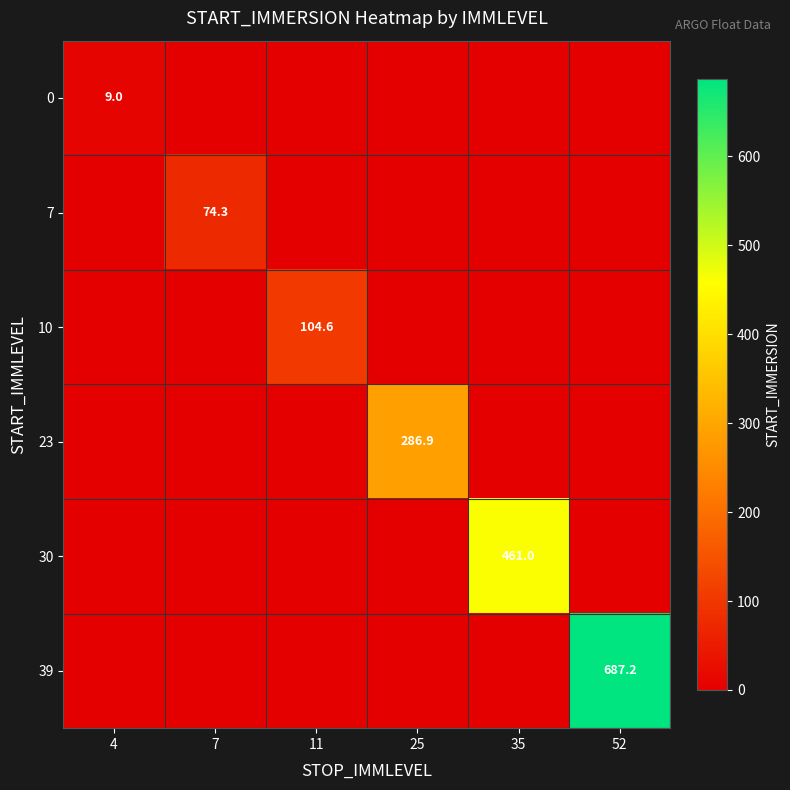

At which category is the sum across all series the highest?

52